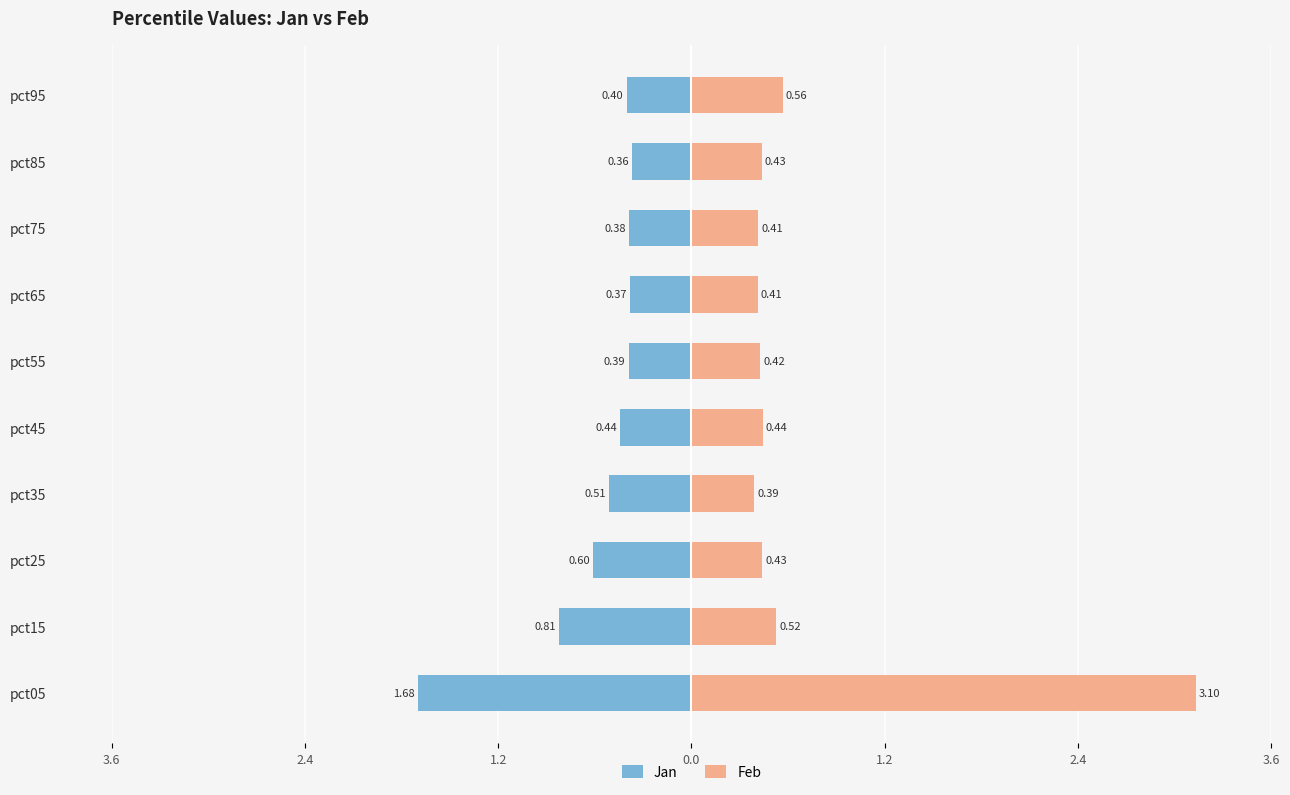

How many categories are shown in the chart?

10